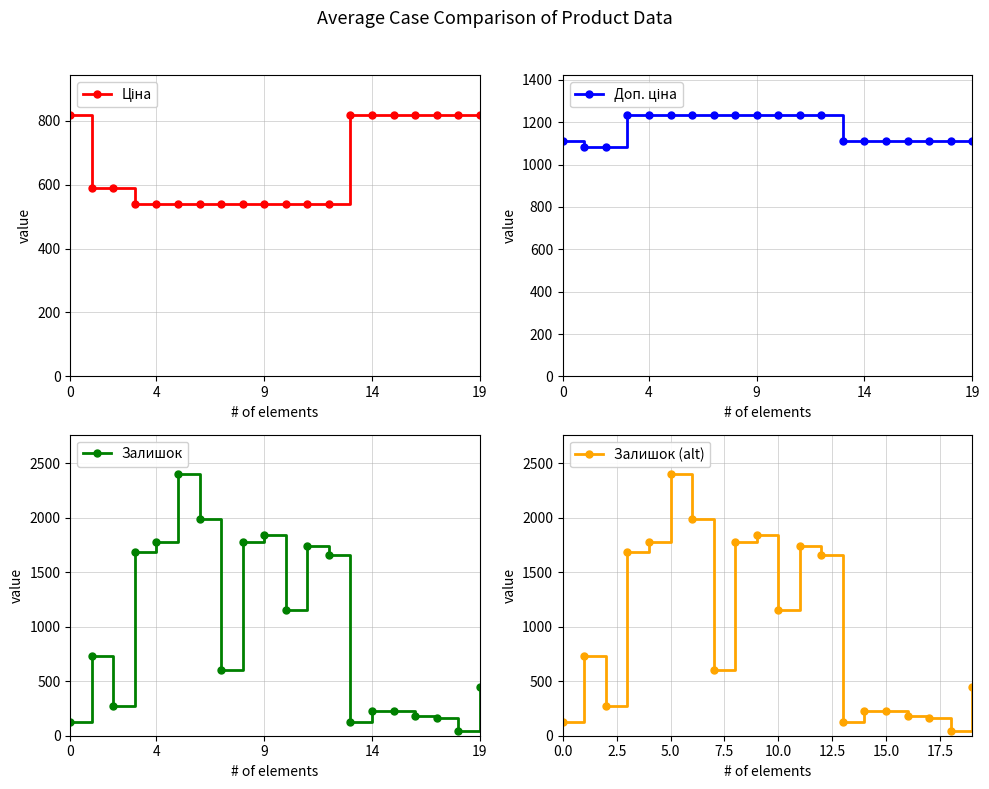

Reading left to right, extract all data points from this chart.

Ціна: 818.5	589.9	589.9	539.0	539.0	539.0	539.0	539.0	539.0	539.0	539.0	539.0	539.0	818.5	818.5	818.5	818.5	818.5	818.5	818.5
Доп. ціна: 1109.2	1081.7	1081.7	1235.4	1235.4	1235.4	1235.4	1235.4	1235.4	1235.4	1235.4	1235.4	1235.4	1109.2	1109.2	1109.2	1109.2	1109.2	1109.2	1109.2
Залишок: 125.0	735.0	272.0	1682.0	1774.0	2400.0	1986.0	605.0	1775.0	1845.0	1153.0	1742.0	1653.0	129.0	223.0	229.0	178.0	158.0	46.0	450.0
Залишок (alt): 125.0	735.0	272.0	1682.0	1774.0	2400.0	1986.0	605.0	1775.0	1845.0	1153.0	1742.0	1653.0	129.0	223.0	229.0	178.0	158.0	46.0	450.0